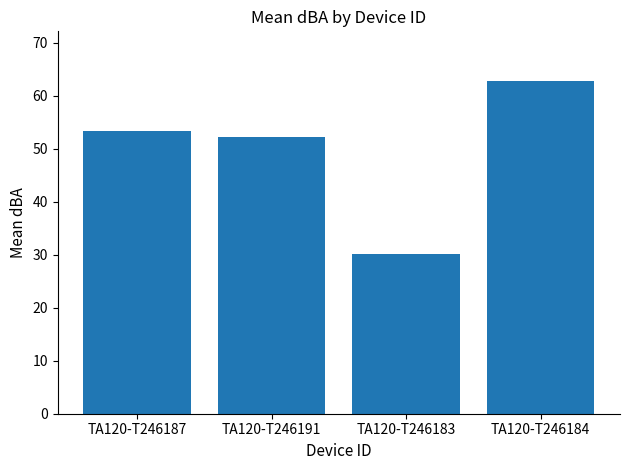

True or false: the data shows 36.6 at TA120-T246187.

False